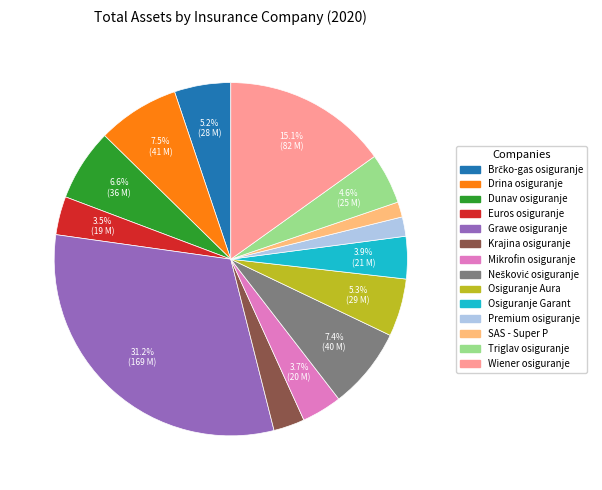

Which category has the biggest portion of the pie?

Grawe osiguranje